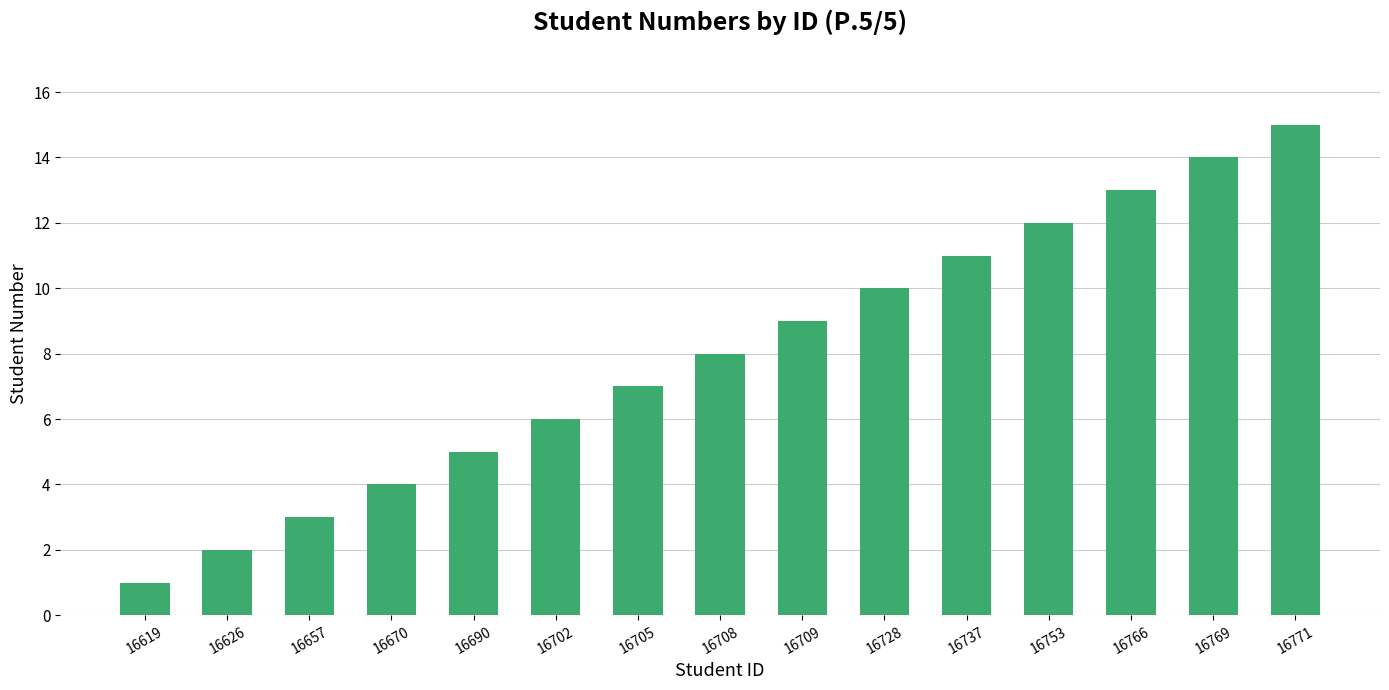

What is the value of the 9th bar from the left?

9